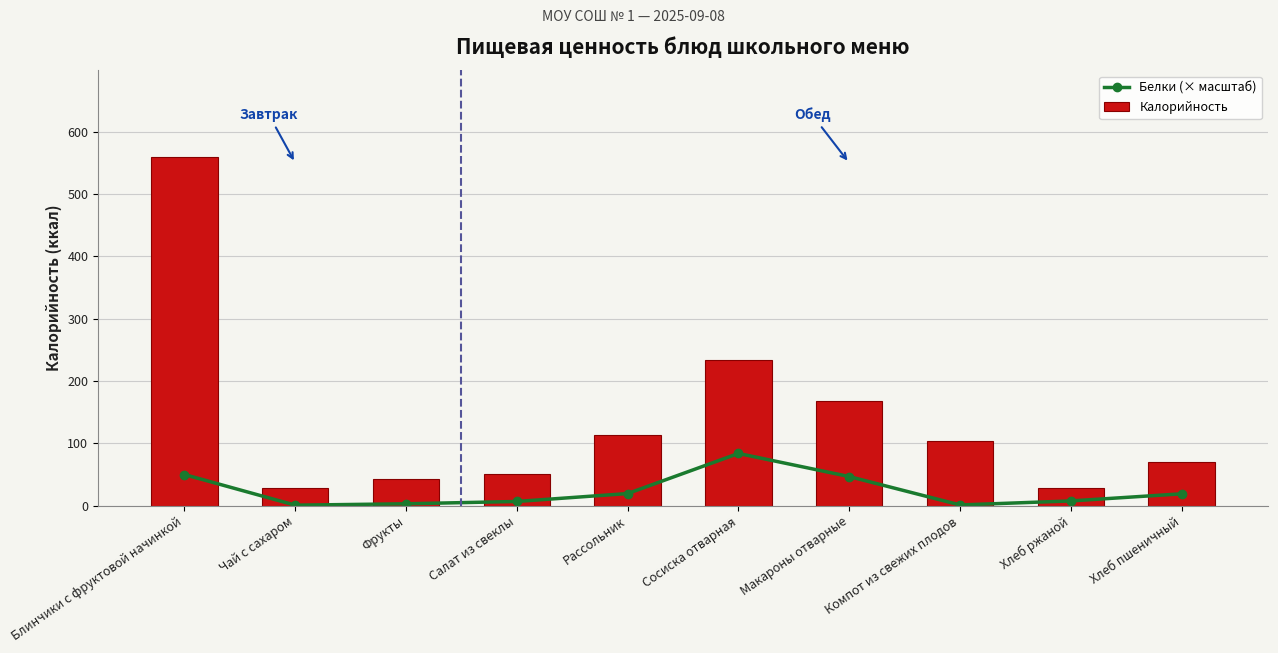

Where is Белки (× масштаб) nearest to the value 42?

Макароны отварные